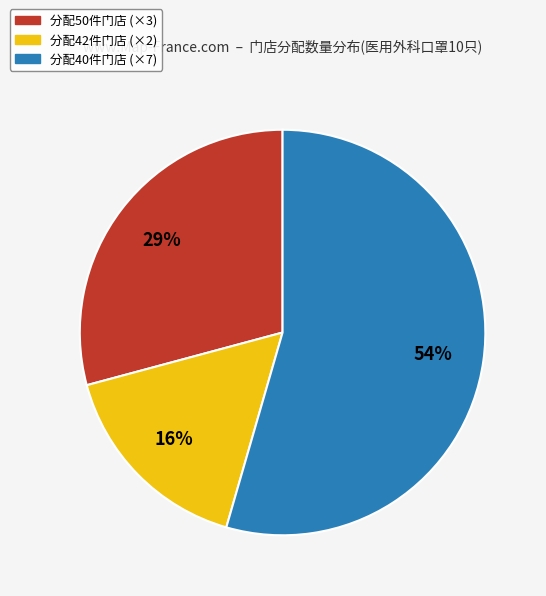

To the nearest percent, what is the average slice percentage?

33%